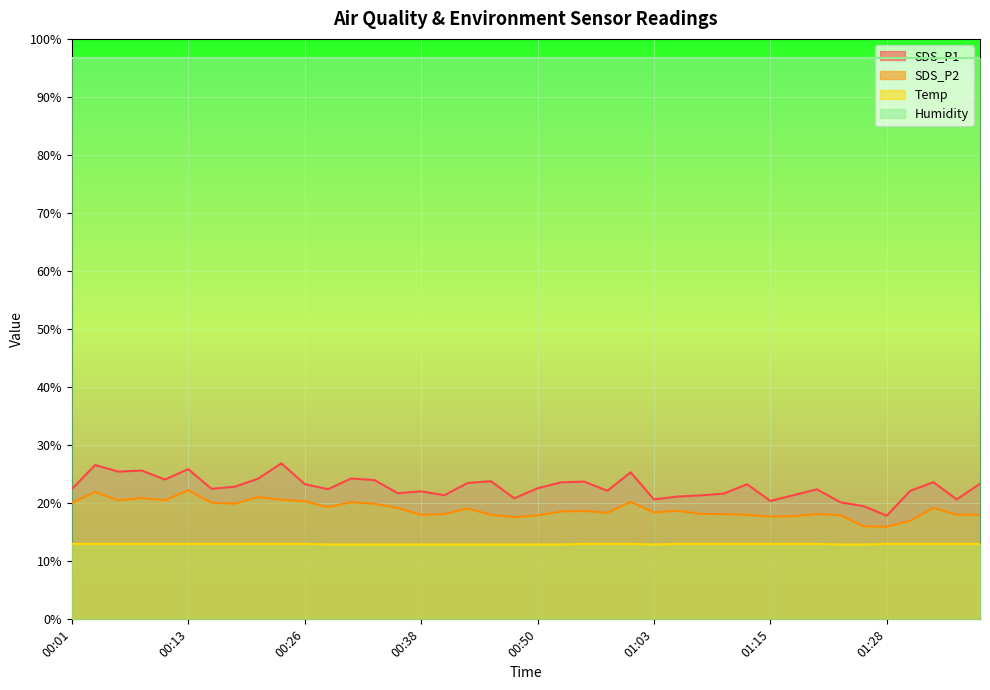

What is the difference between the highest and lowest values at 00:26?

83.7